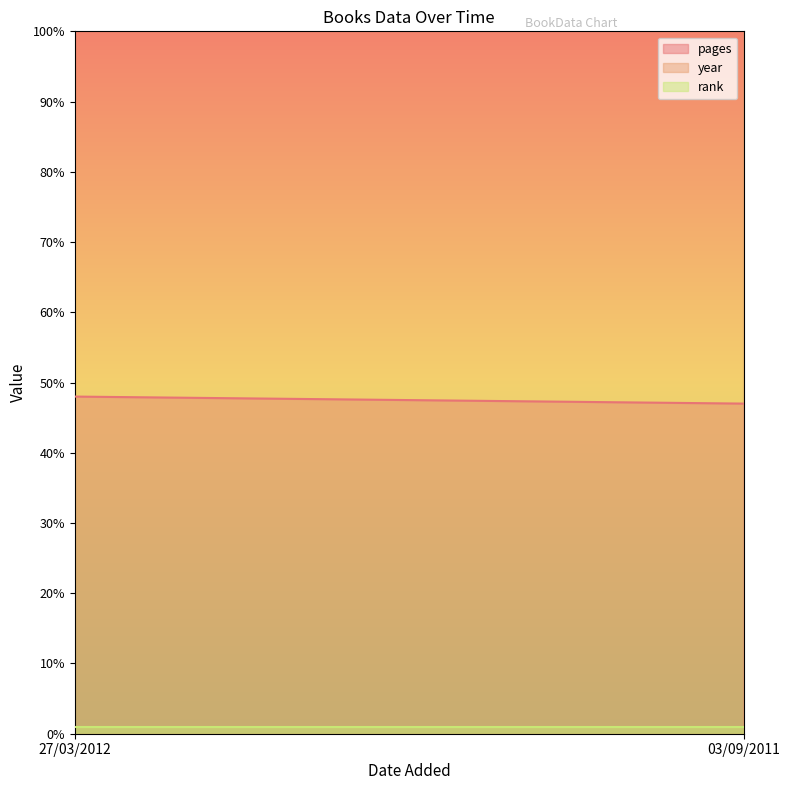

Rank the categories by year value from lowest to highest.

03/09/2011, 27/03/2012